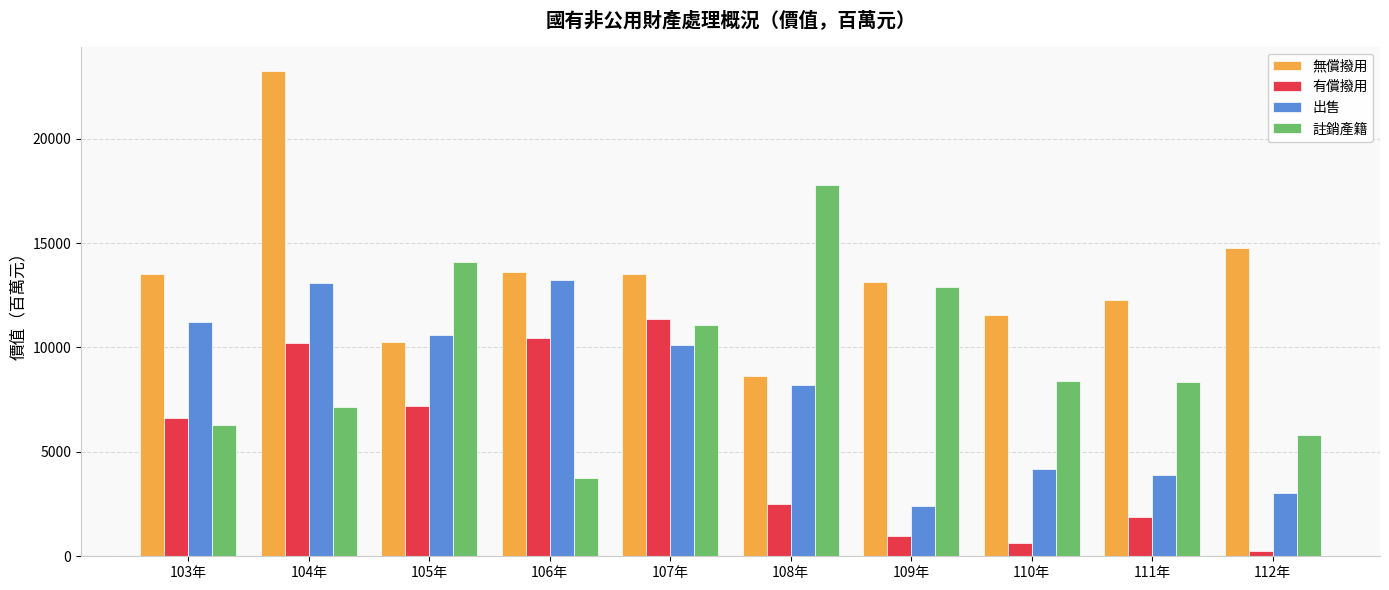

At 105年, list the series in order from largest to smallest.

註銷產籍, 出售, 無償撥用, 有償撥用